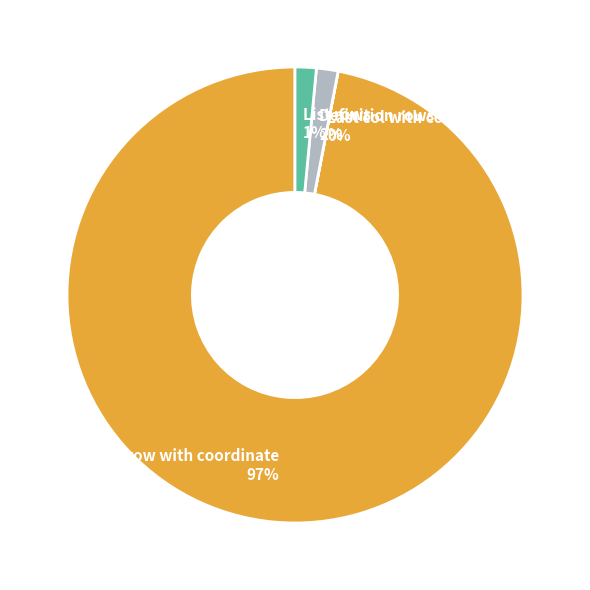

To the nearest percent, what is the difference between the largest and smallest slice percentages?

97%